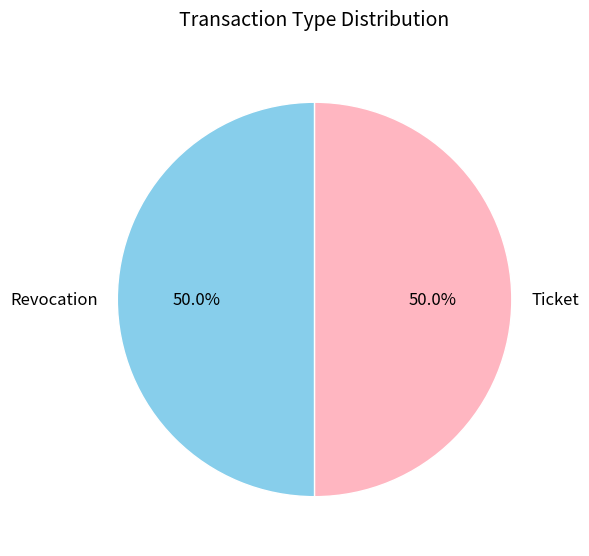

What percentage do Ticket and Revocation together represent?

100.0%